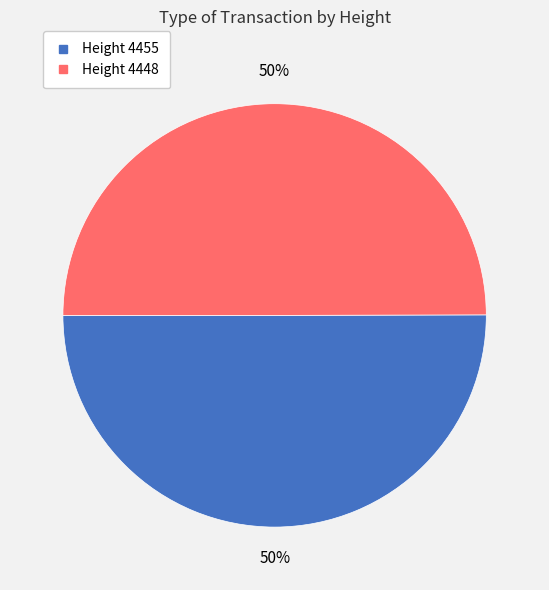

To the nearest percent, what is the average slice percentage?

50%